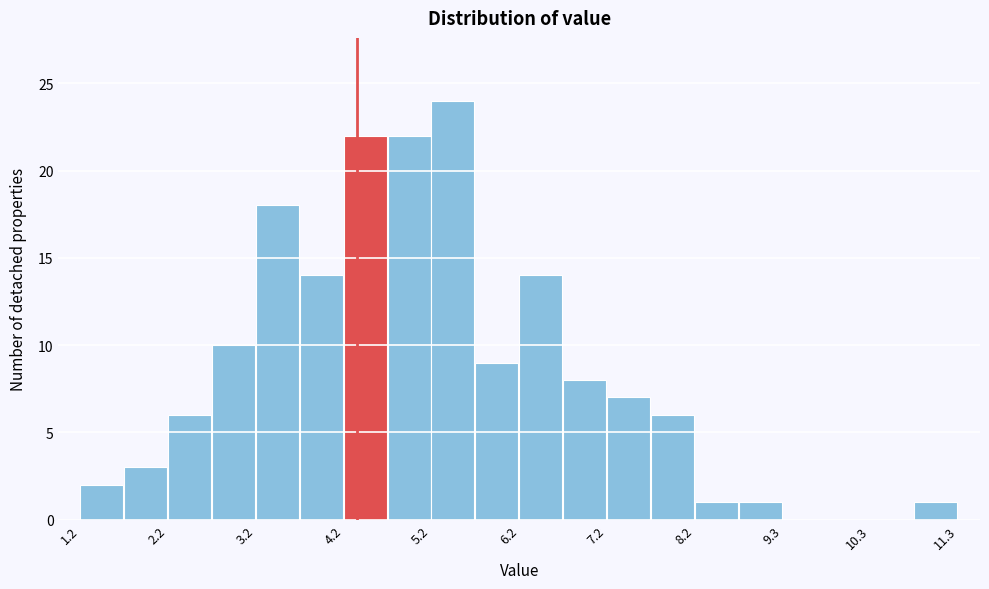

Read against the x-axis, roughly where is the centre of the tallest bar?

5.4